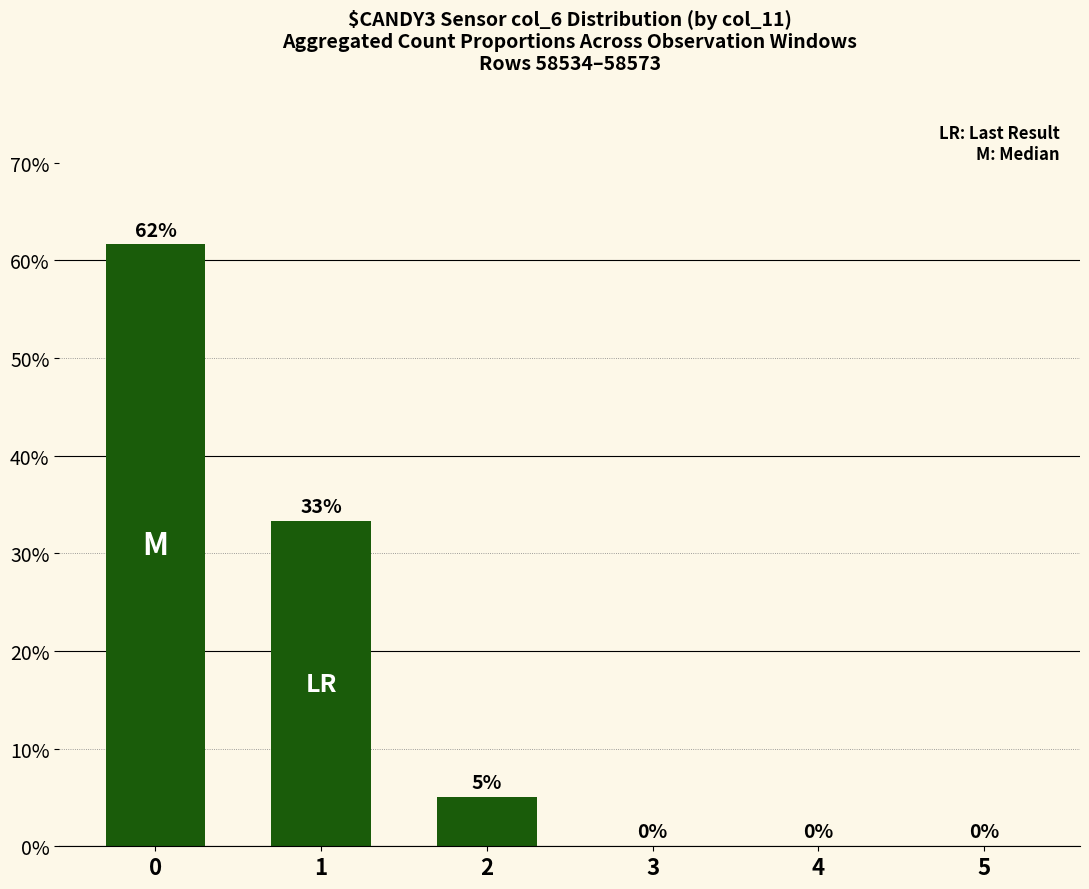

List the labels in order of value, smallest first.

3, 4, 5, 2, 1, 0